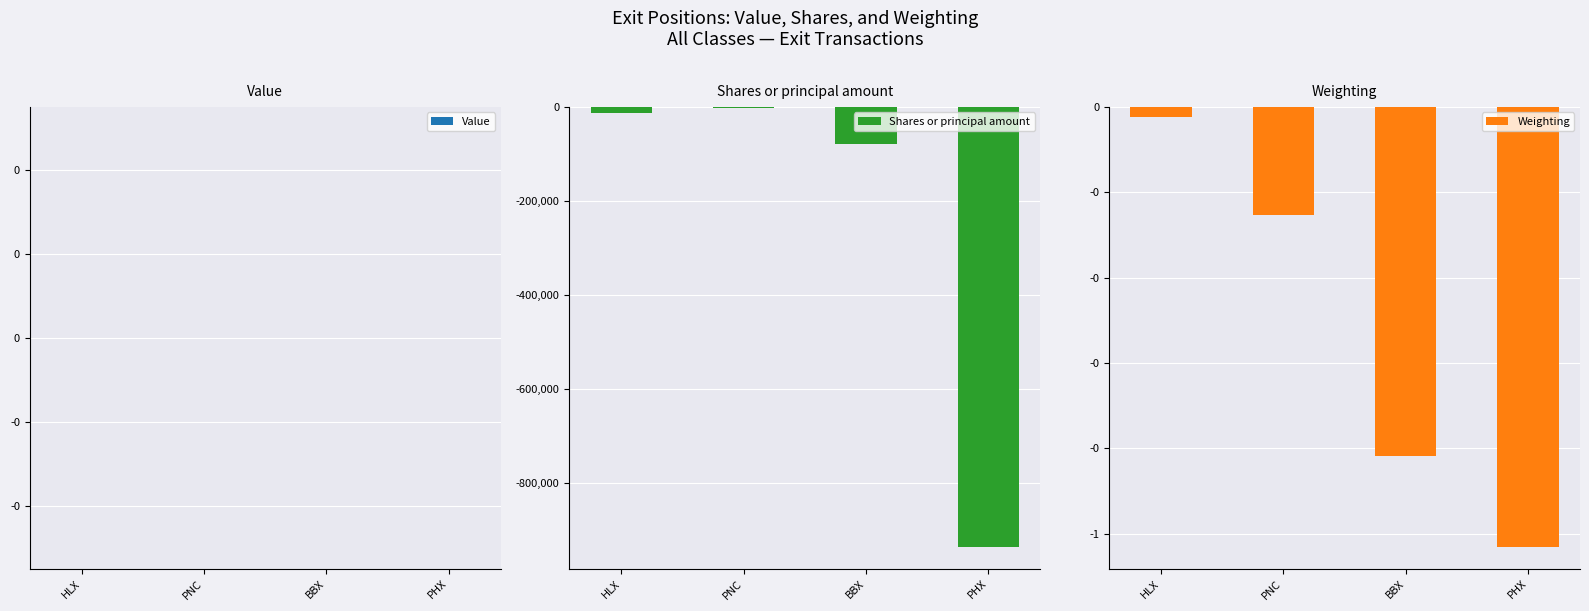

What are all the series names shown in the legend?

Value, Shares or principal amount, Weighting